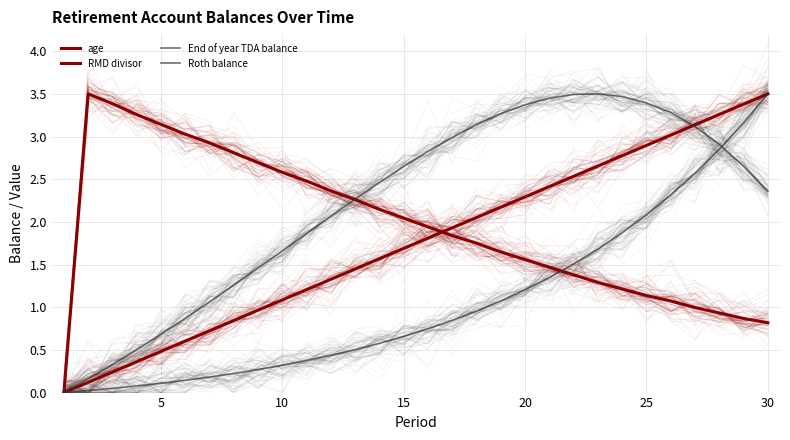

At which category is the sum across all series the highest?

30